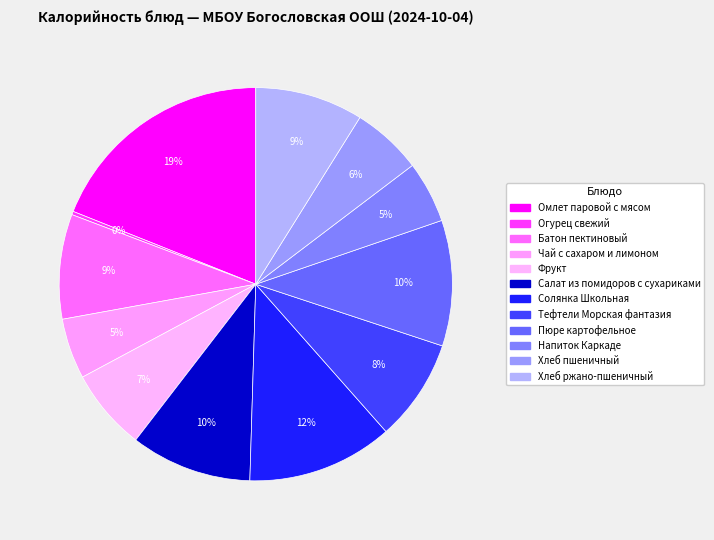

To the nearest percent, what is the combined percentage of Пюре картофельное and Солянка Школьная?

22%